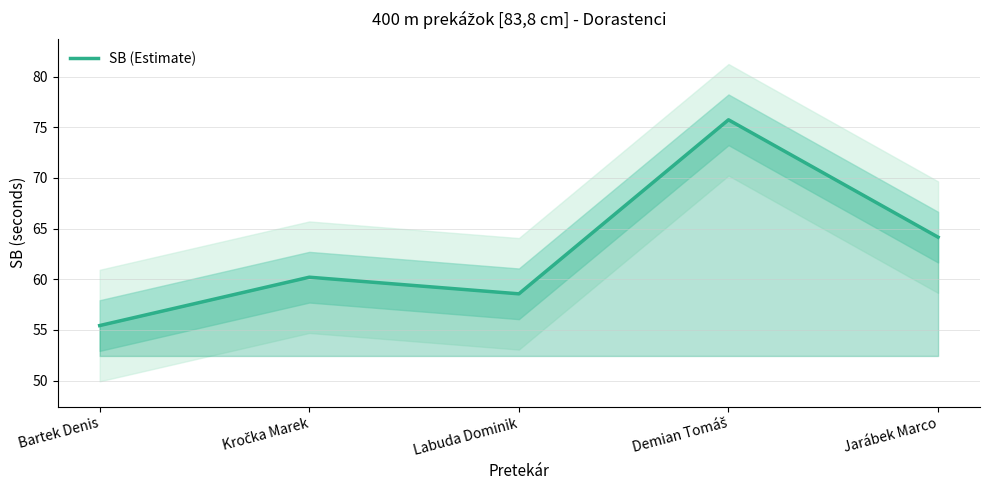

What is the smallest value displayed?

55.4